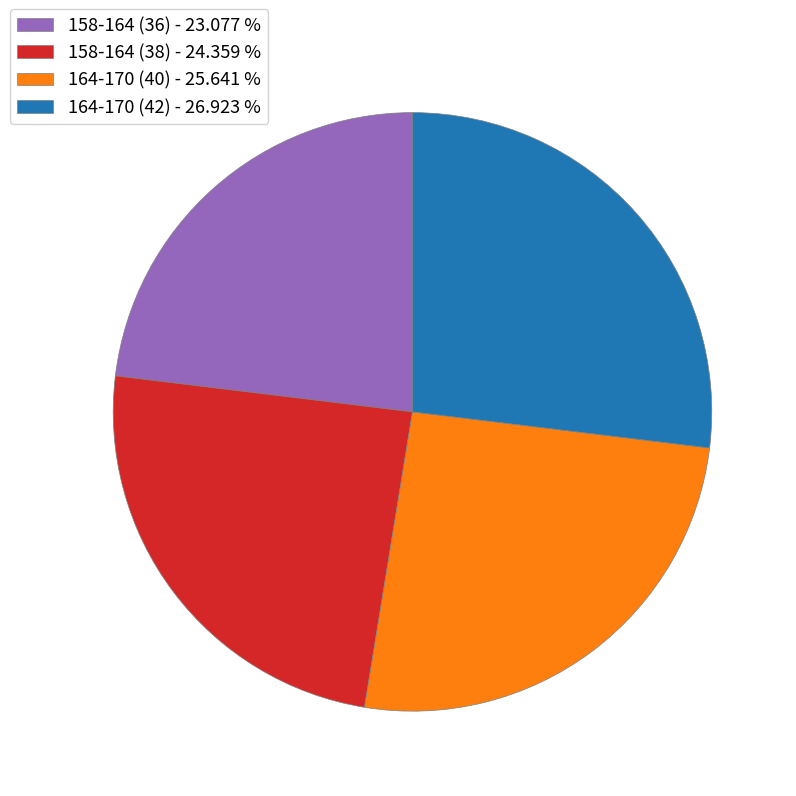

True or false: 158-164 (36) accounts for 14% of the total.

False